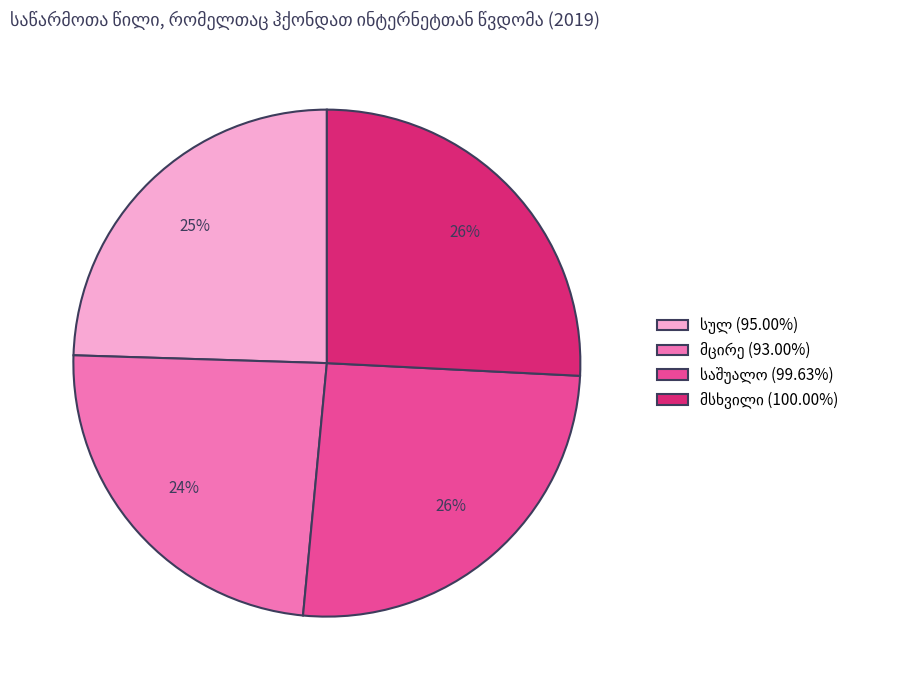

Count the number of slices in the pie.

4